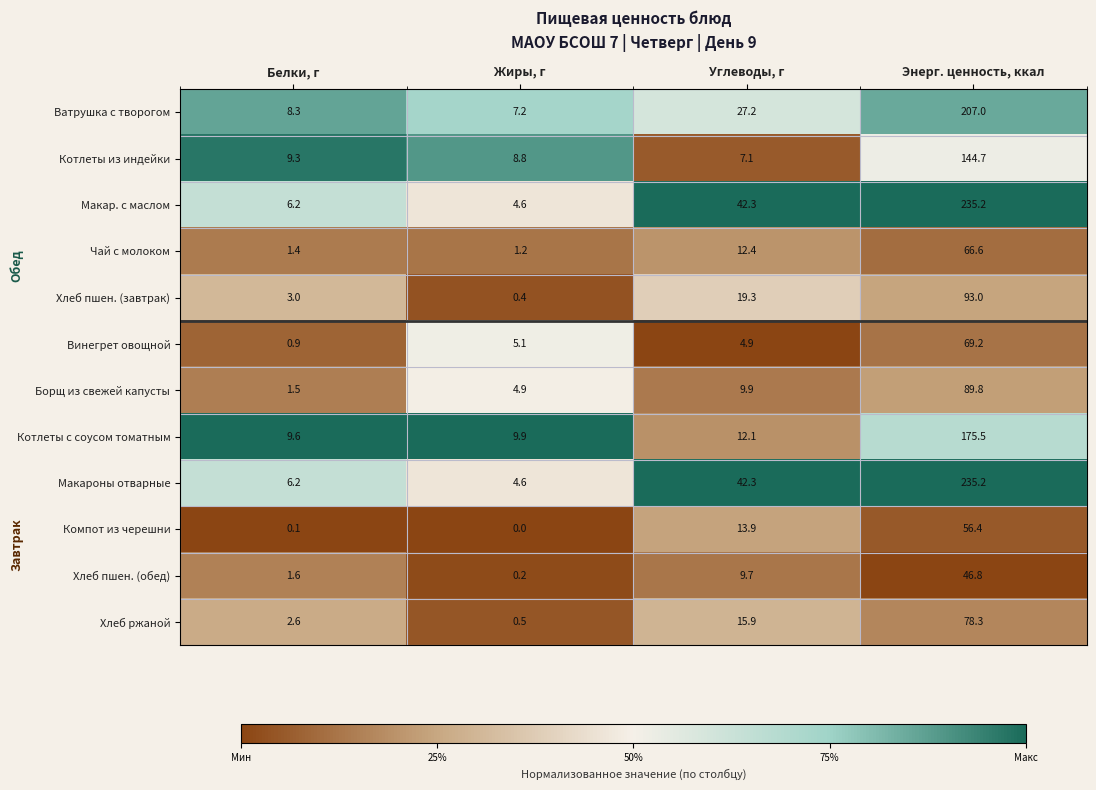

The Котлеты с соусом томатным series shows 5.3 at Жиры, г. True or false?

False